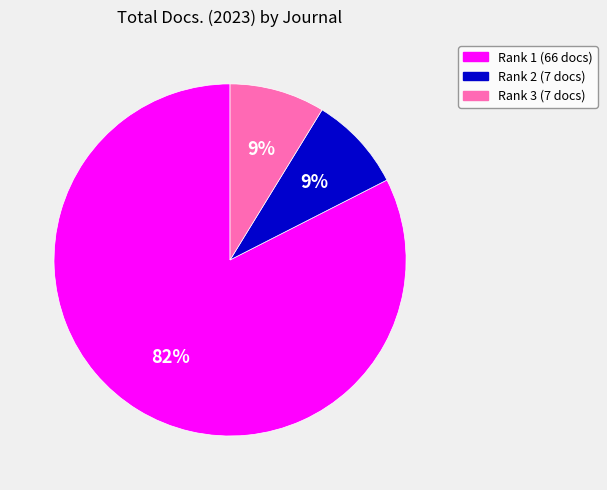

Does any single category account for the majority?

Yes